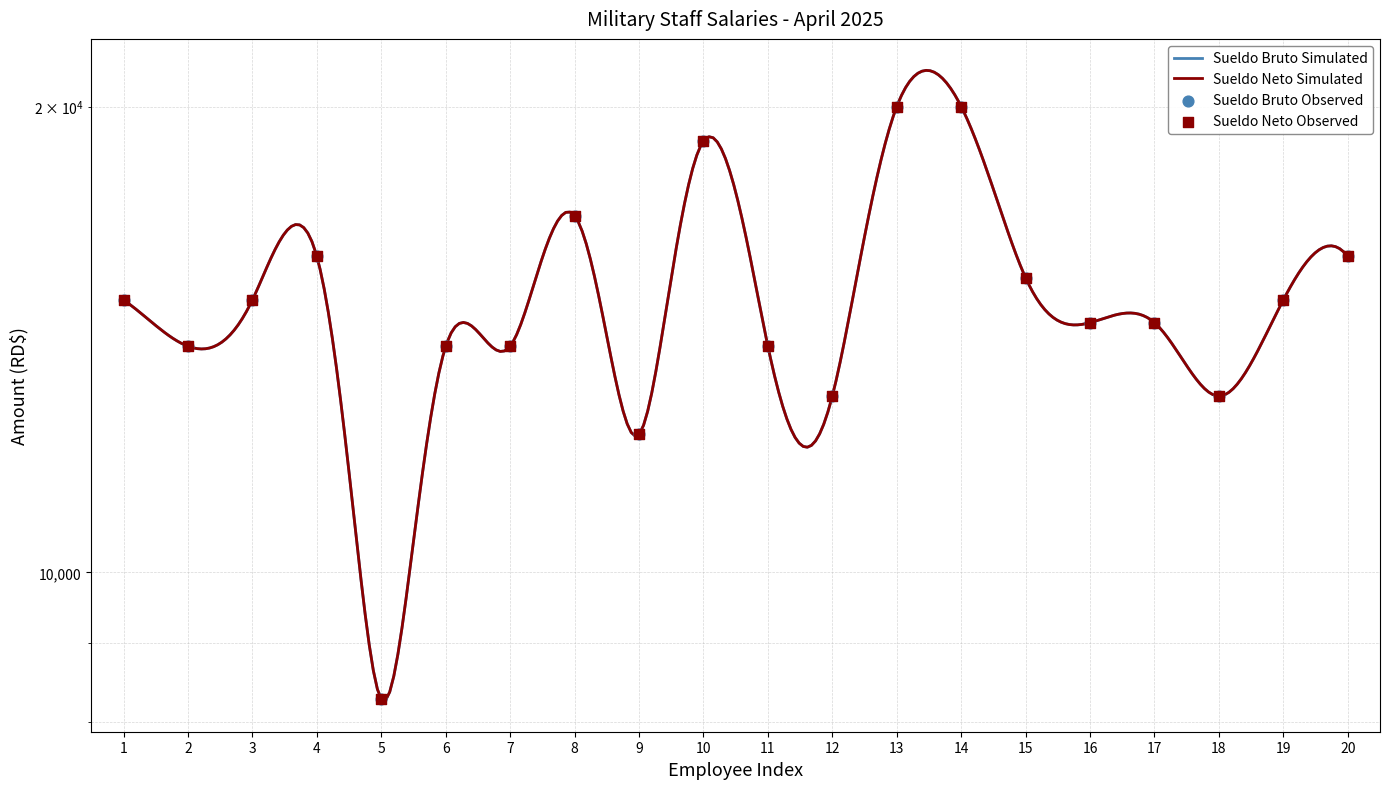

Which series contains the lowest Y value?

Sueldo Bruto RD$